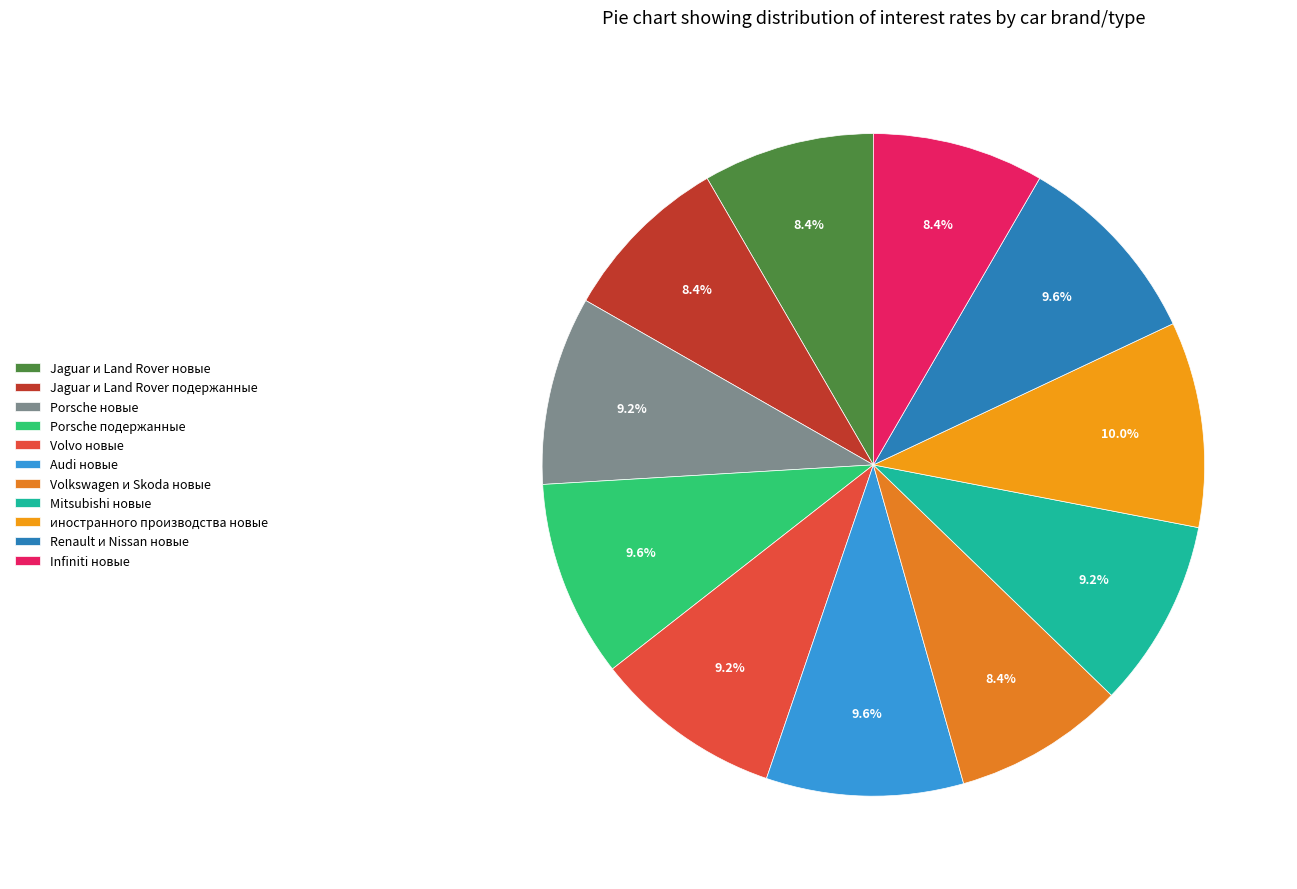

How many segments does this pie chart have?

11